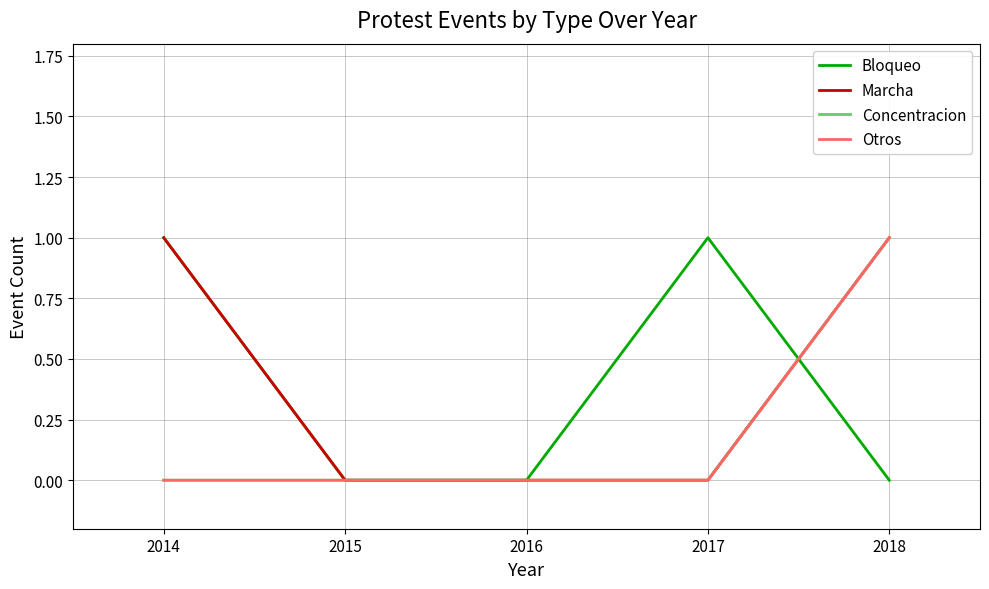

Is this an area chart (filled region under the line)?

No